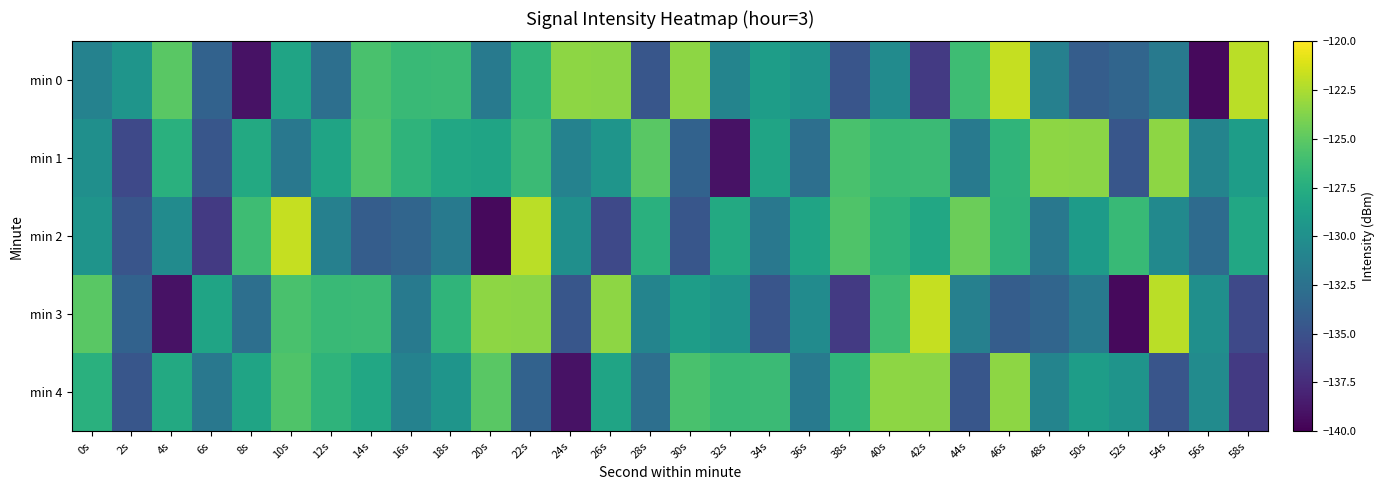

Which series changed the most between 0s and 52s?

min 3